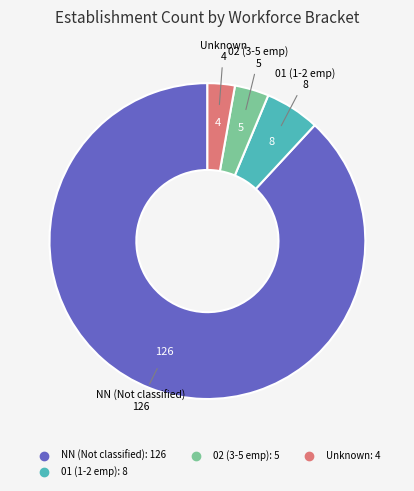

Is there a majority slice in this chart?

Yes